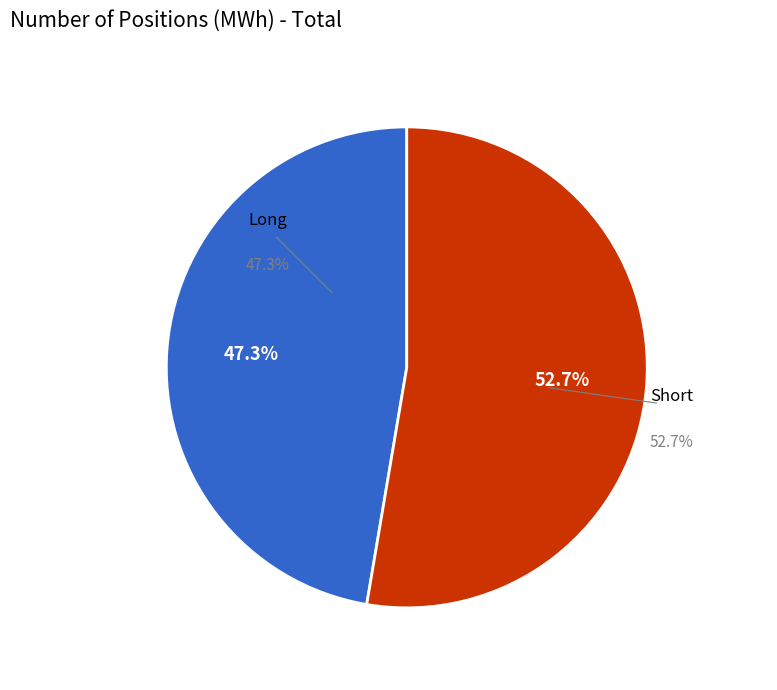

Which category has the smallest portion of the pie?

Long (Commercial Undertakings)